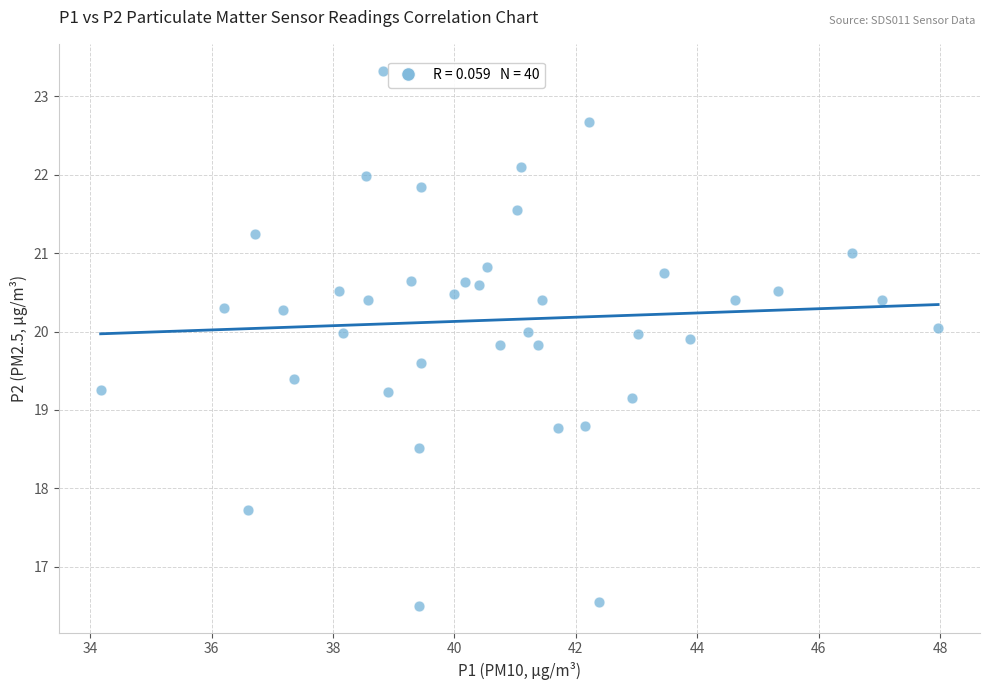

What is the range of Y values (max minus min)?

6.8